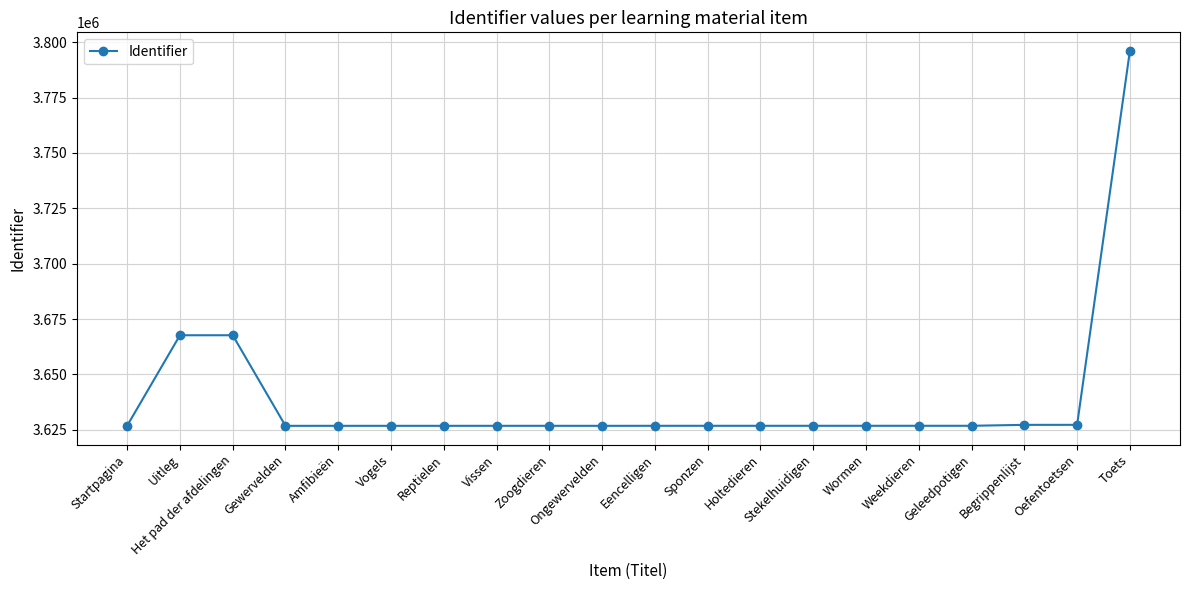

Does the chart display data point markers on the line(s)?

Yes